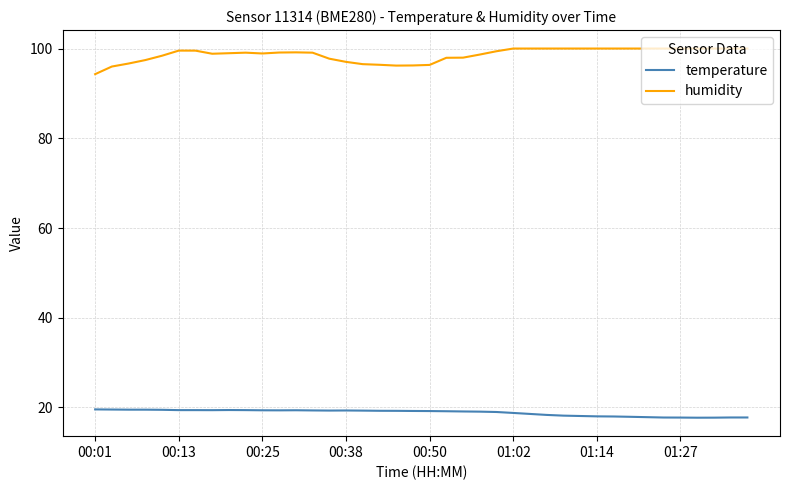

Which series has the largest total across all categories?

humidity